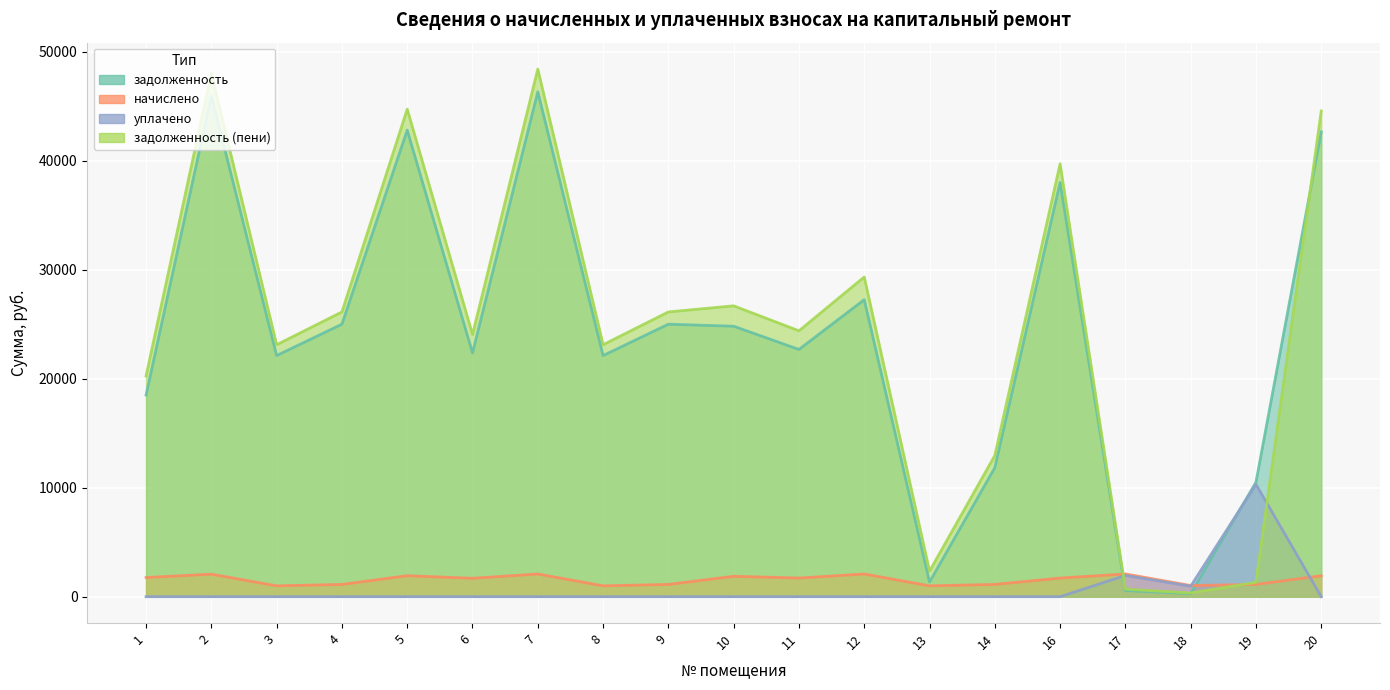

What are all the series names shown in the legend?

задолженность, начислено, уплачено, задолженность (пени)